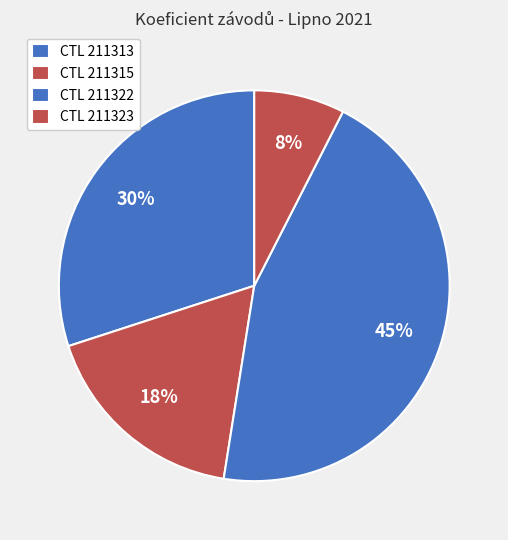

Rank the categories by value from lowest to highest.

CTL 211323, CTL 211315, CTL 211313, CTL 211322